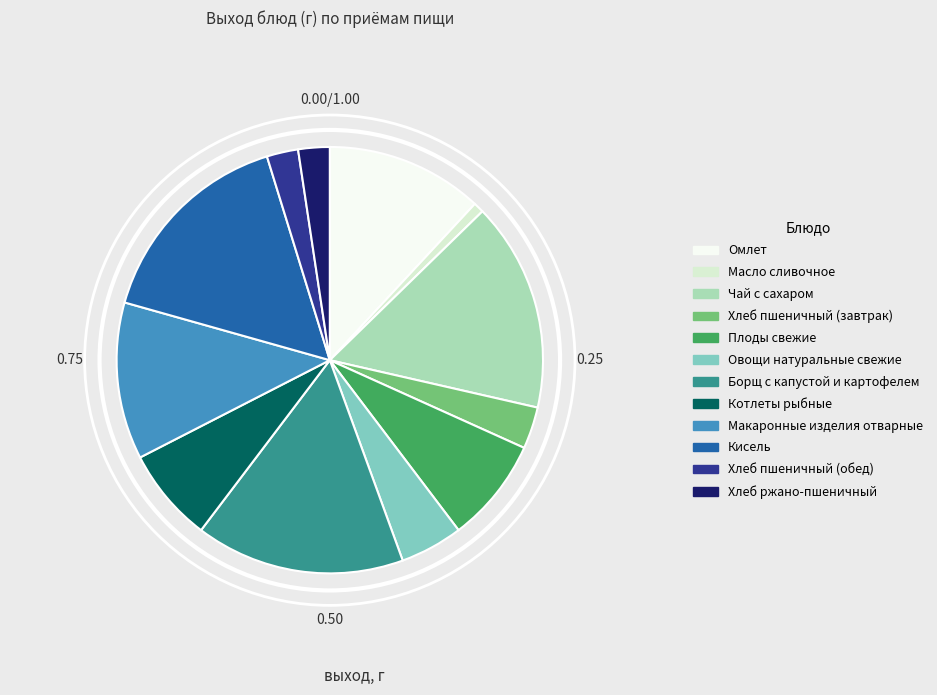

Is there a majority slice in this chart?

No